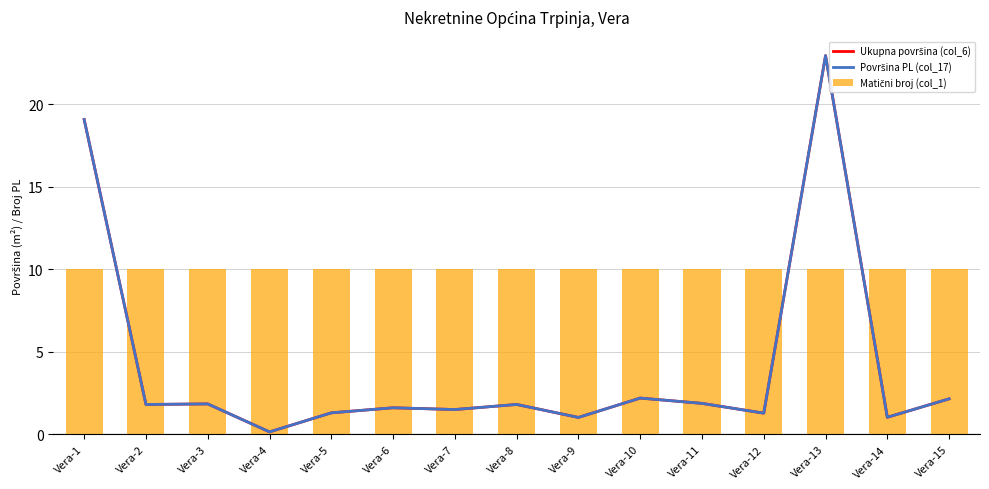

The value of Ukupna površina (col_6) at Vera-9 is 1.0. True or false?

True